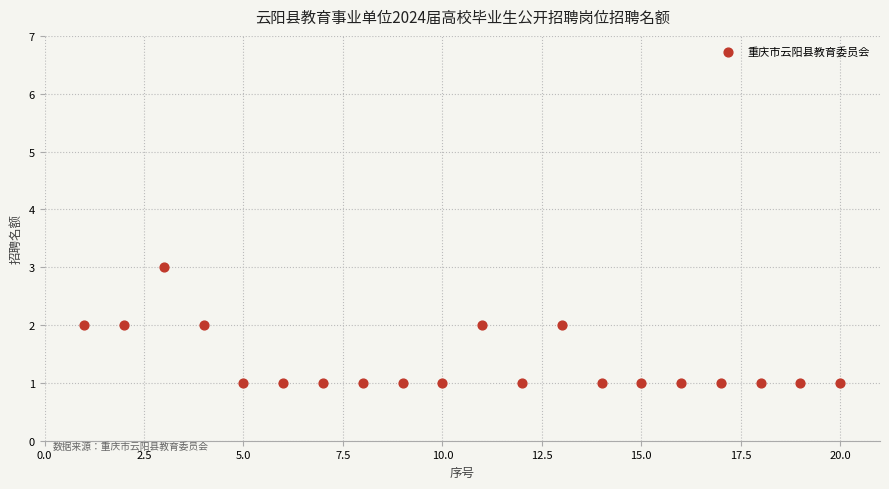

List the coordinates of all points as (Y, X) pairs, reading left to right.

(2, 1)  (2, 2)  (3, 3)  (2, 4)  (1, 5)  (1, 6)  (1, 7)  (1, 8)  (1, 9)  (1, 10)  (2, 11)  (1, 12)  (2, 13)  (1, 14)  (1, 15)  (1, 16)  (1, 17)  (1, 18)  (1, 19)  (1, 20)